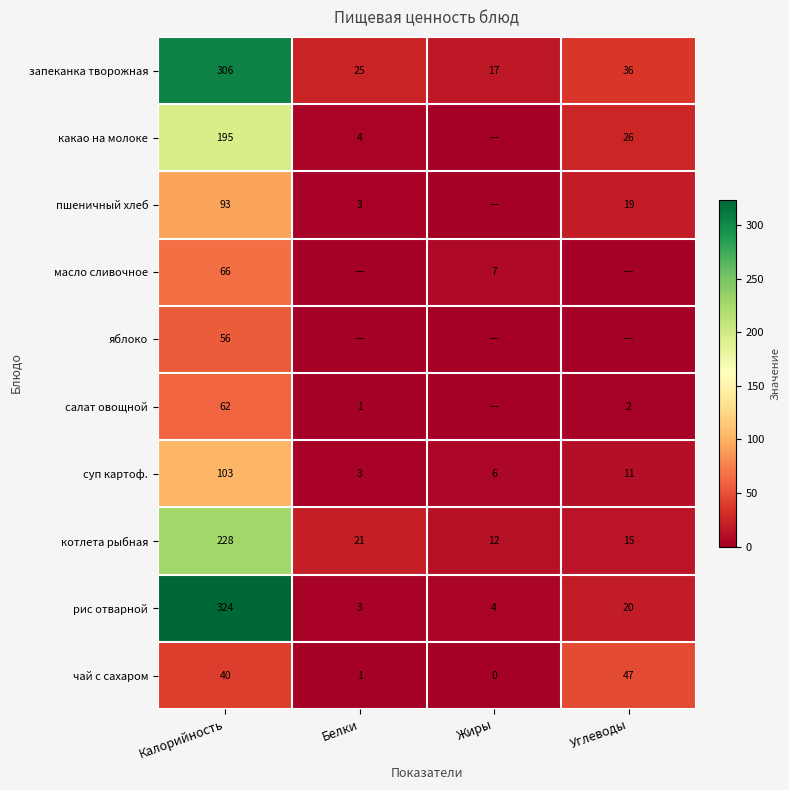

What is the difference between the суп картоф. values at Калорийность and Углеводы?

92